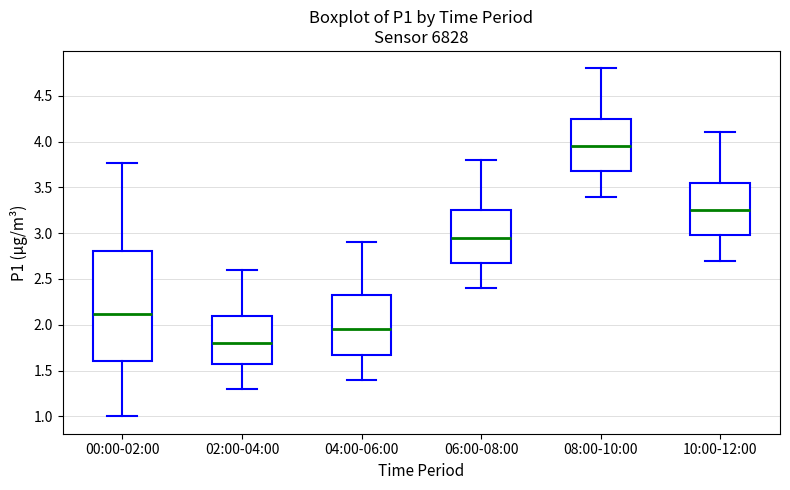

Comparing the boxes themselves (not the whiskers), which one is the tallest?

00:00-02:00